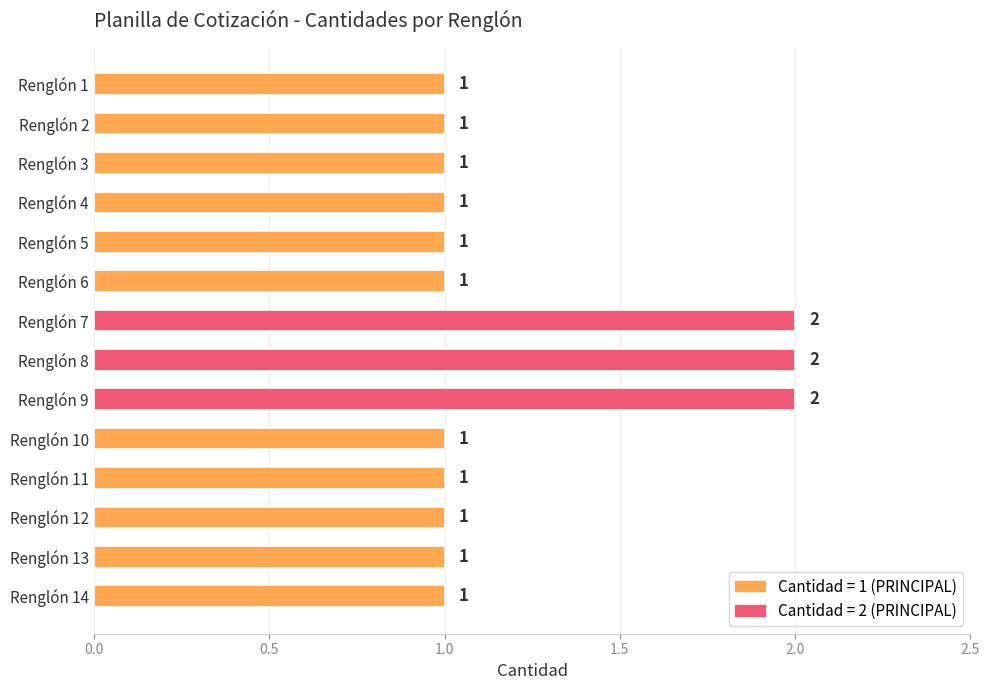

Reading top to bottom, list all the values displayed in this chart.

Renglón 1=1	Renglón 2=1	Renglón 3=1	Renglón 4=1	Renglón 5=1	Renglón 6=1	Renglón 7=2	Renglón 8=2	Renglón 9=2	Renglón 10=1	Renglón 11=1	Renglón 12=1	Renglón 13=1	Renglón 14=1